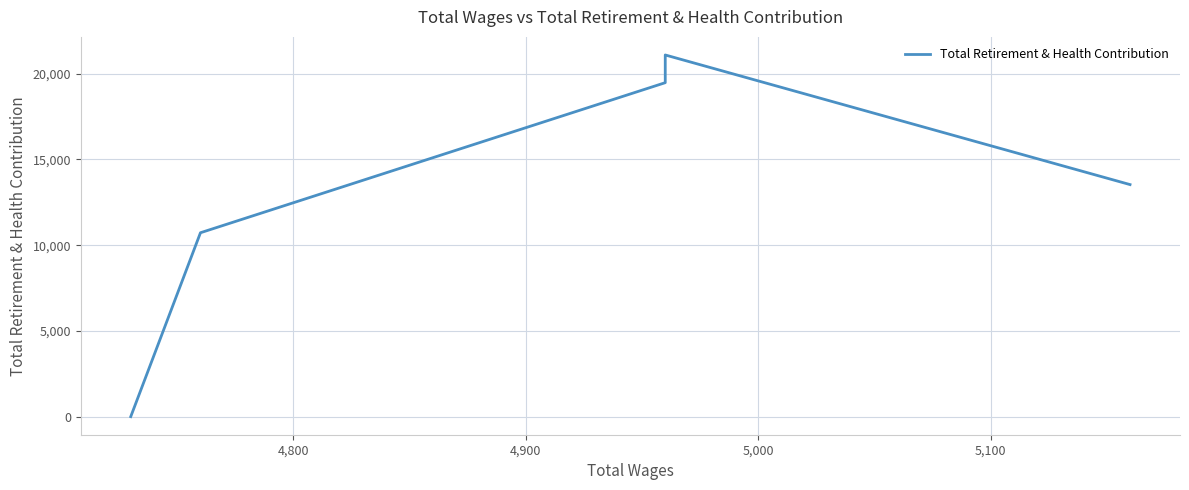

What is the difference between the second highest and second lowest values?

8753